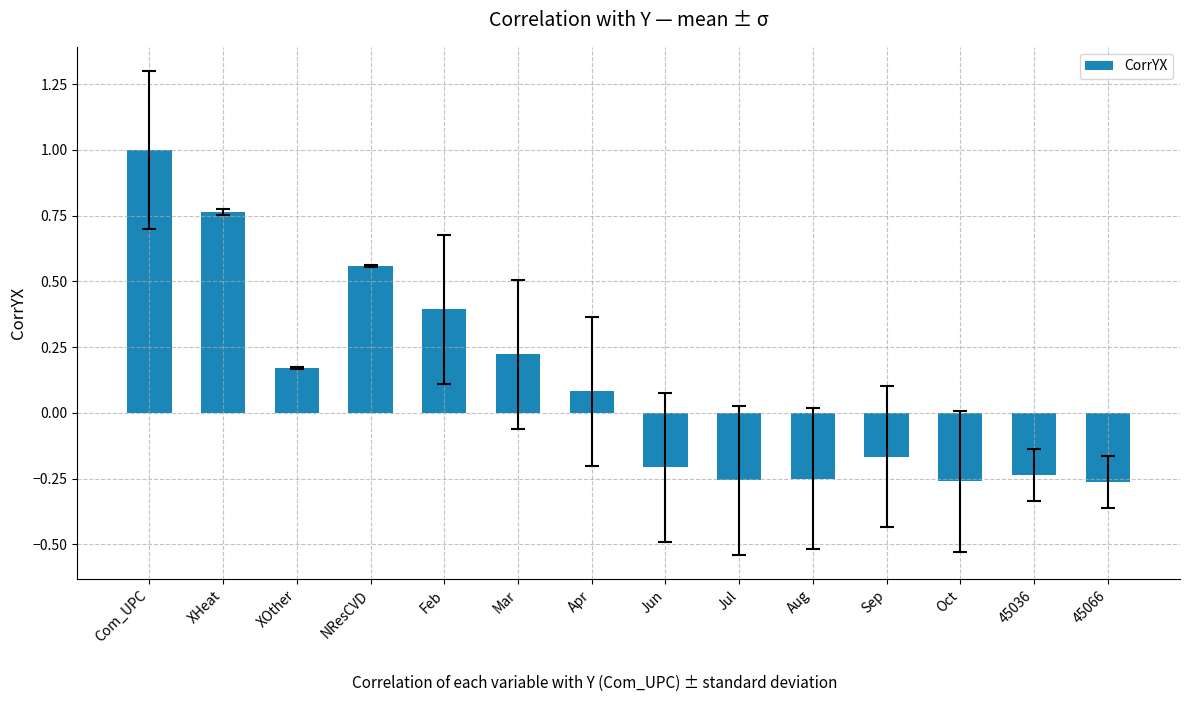

How many positive values are there?

7